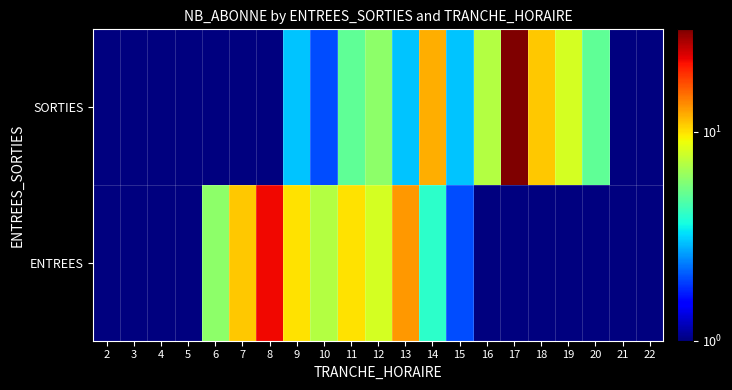

What is the maximum value shown in the chart?

31.0